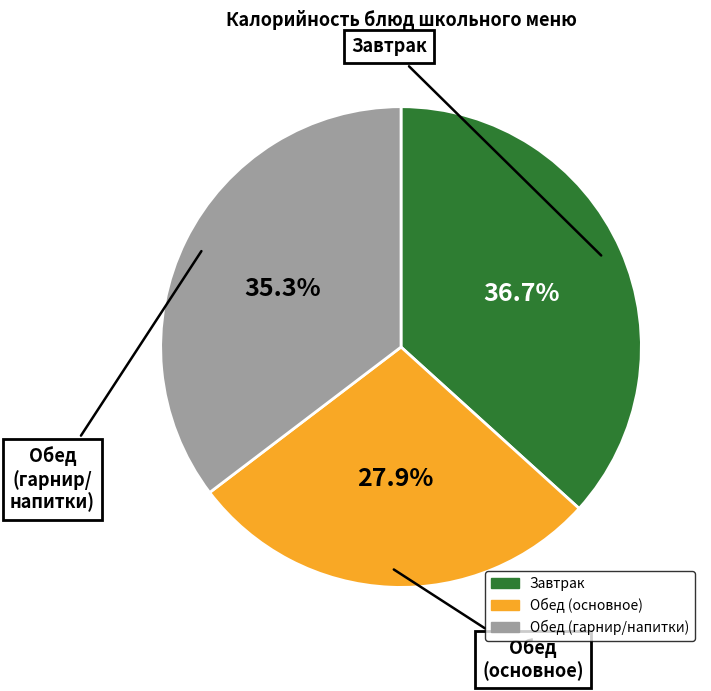

Does any single category account for the majority?

No